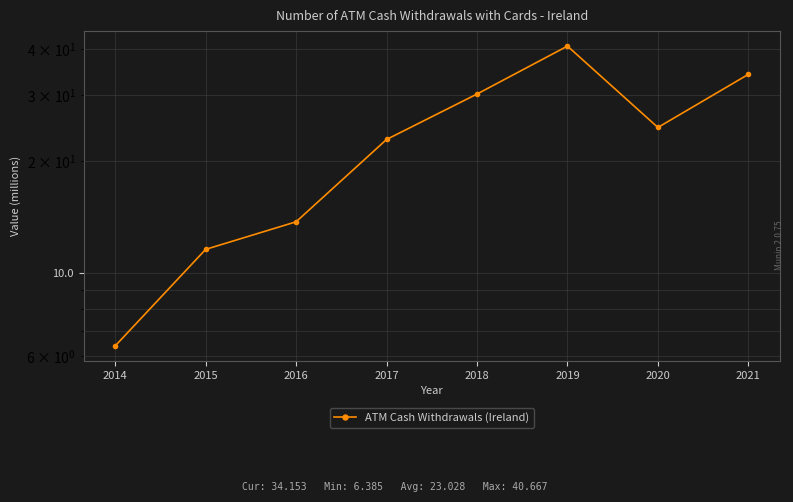

Rank the categories by value from lowest to highest.

2014, 2015, 2016, 2017, 2020, 2018, 2021, 2019